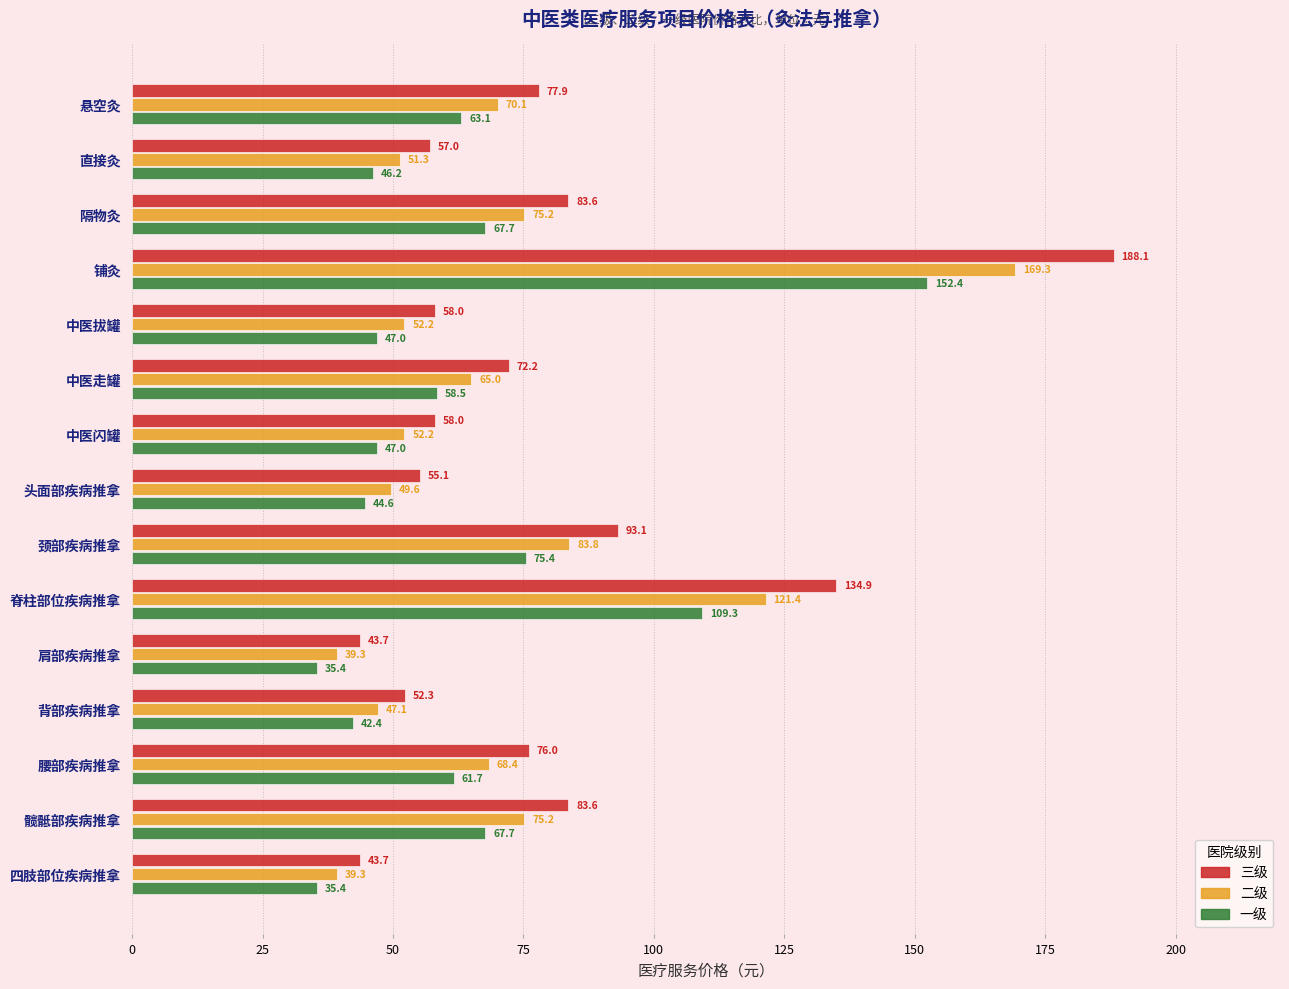

At how many categories does at least one series exceed 82?

5